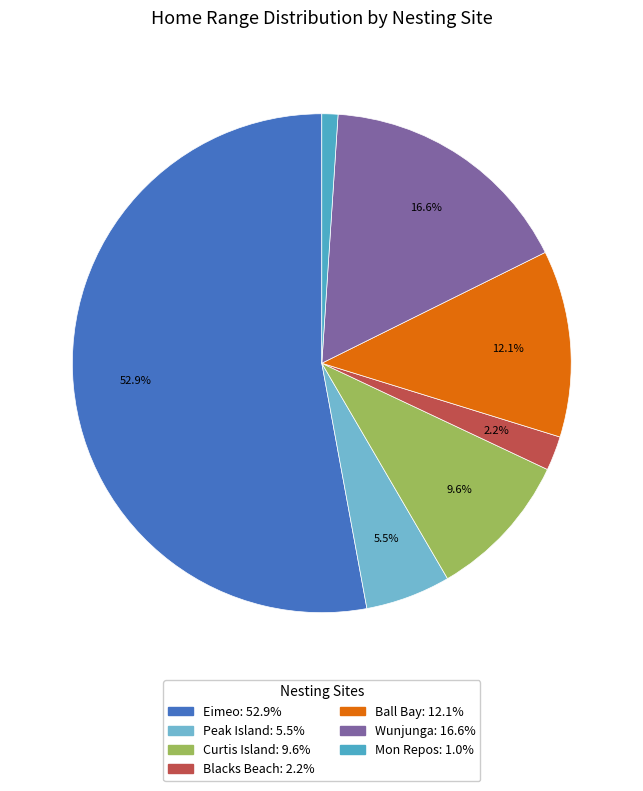

What is the majority slice?

Eimeo